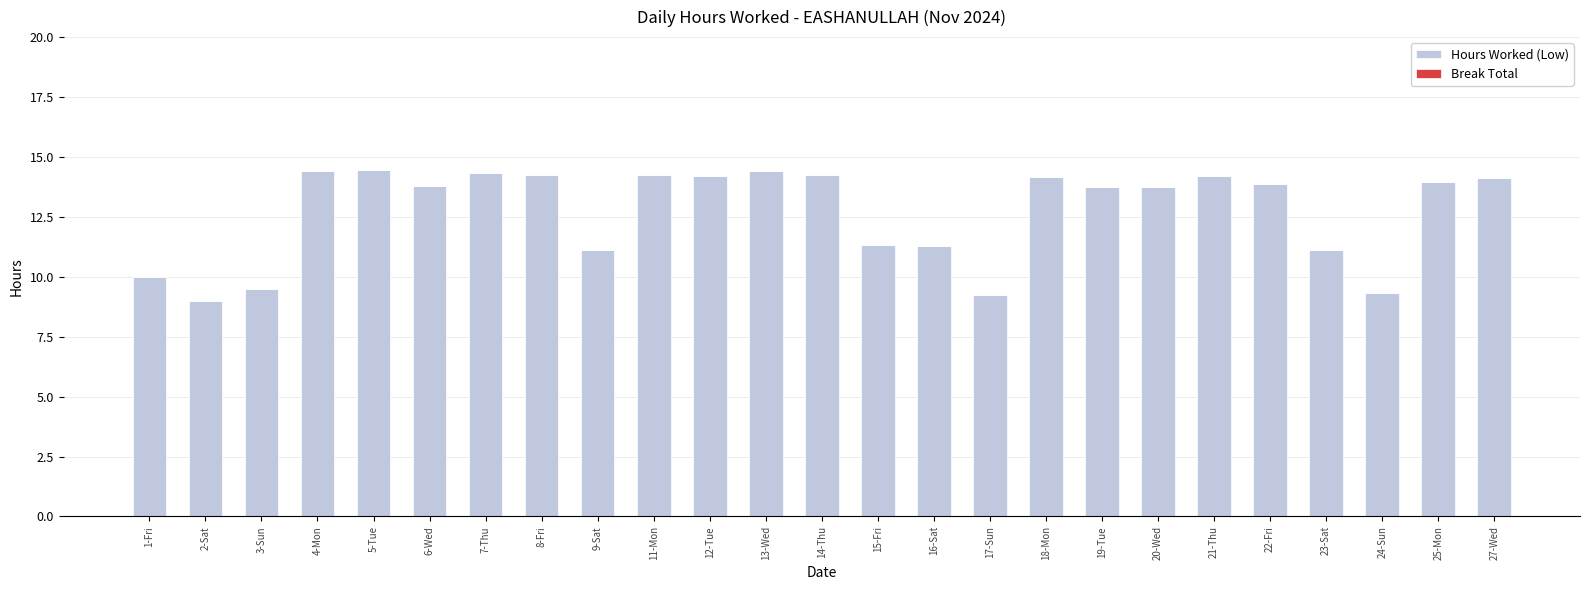

At which label does the data first exceed 13?

4-Mon